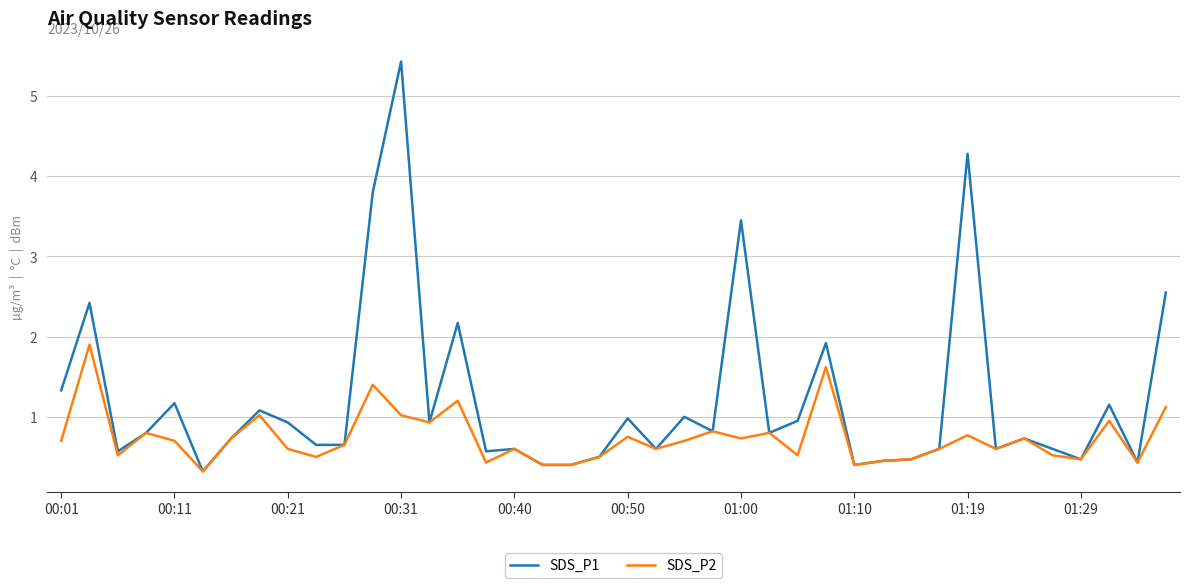

List the series in order of their peak value, lowest first.

SDS_P2, SDS_P1